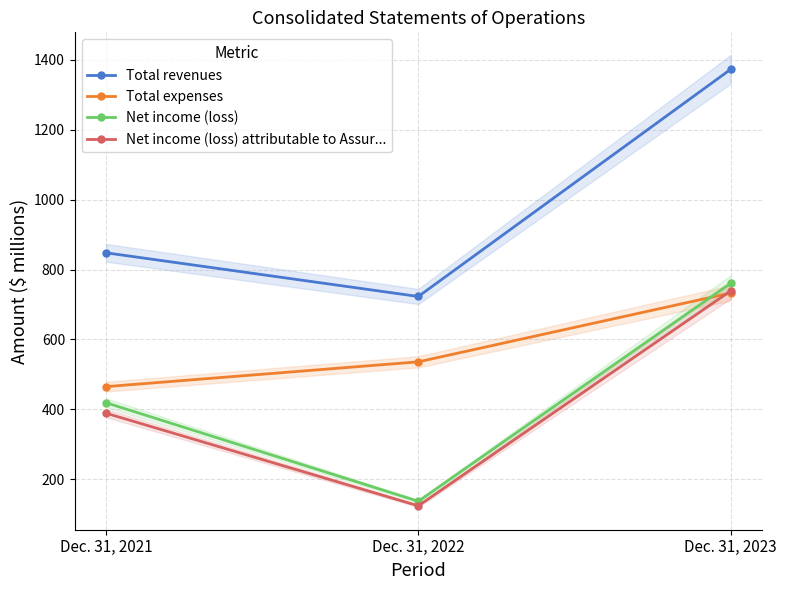

Is this an area chart (filled region under the line)?

No